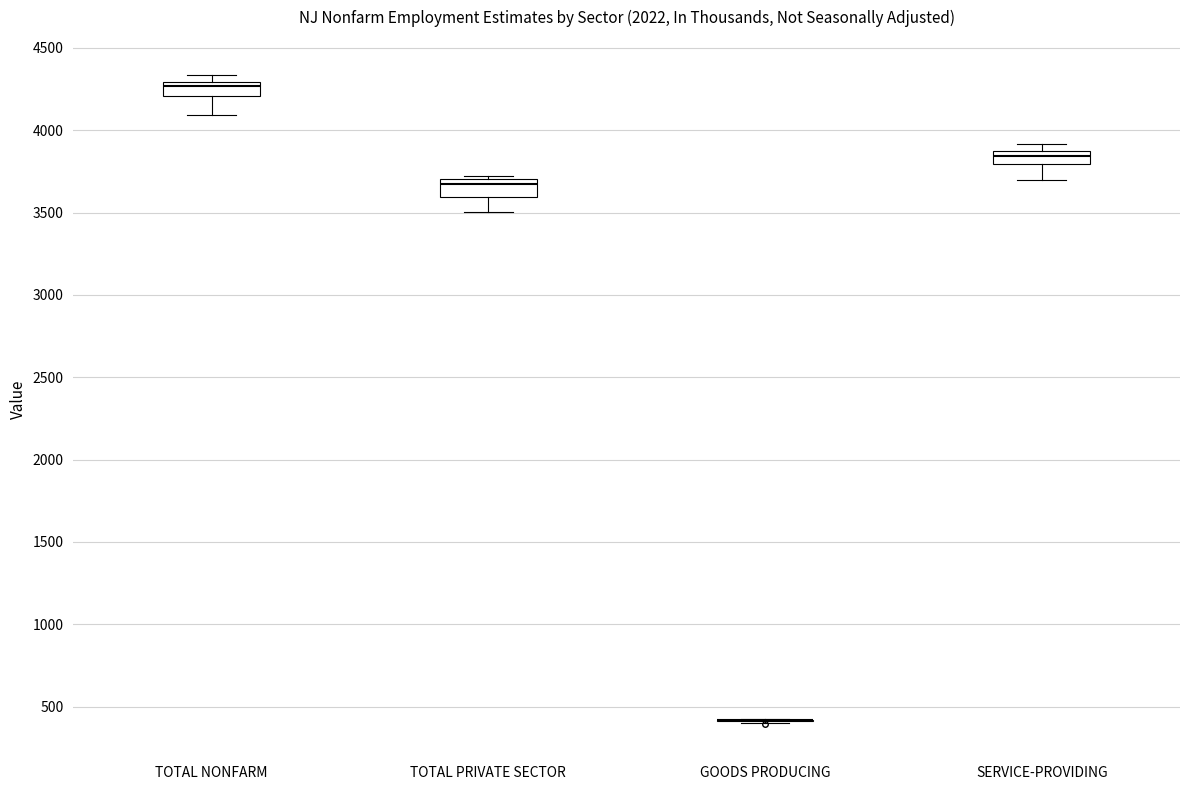

Reading left to right, transcribe this box plot: for each box, give where its median line is, the range the box spans, and where its two whiskers end, as read against the y-axis. The values are not printed on the chart, so give them approximately, as read against the axis.

TOTAL NONFARM: median 4250, box 4200 to 4300, whiskers 4100 to 4350
TOTAL PRIVATE SECTOR: median 3700 (just below the box's upper edge), box 3600 to 3700, whiskers 3500 to 3700 (just above the box's upper edge)
GOODS PRODUCING: box collapsed to a line at 400, whiskers 400 to 400
SERVICE-PROVIDING: median 3850 (inside the box), box 3800 to 3850, whiskers 3700 to 3900